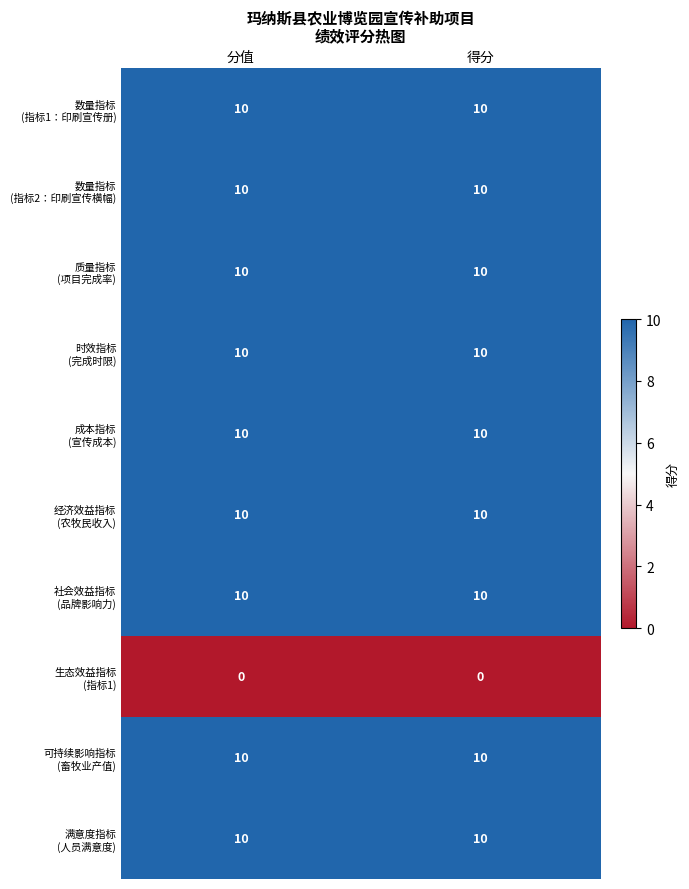

What is the spread (max minus min) of values at 分值?

10